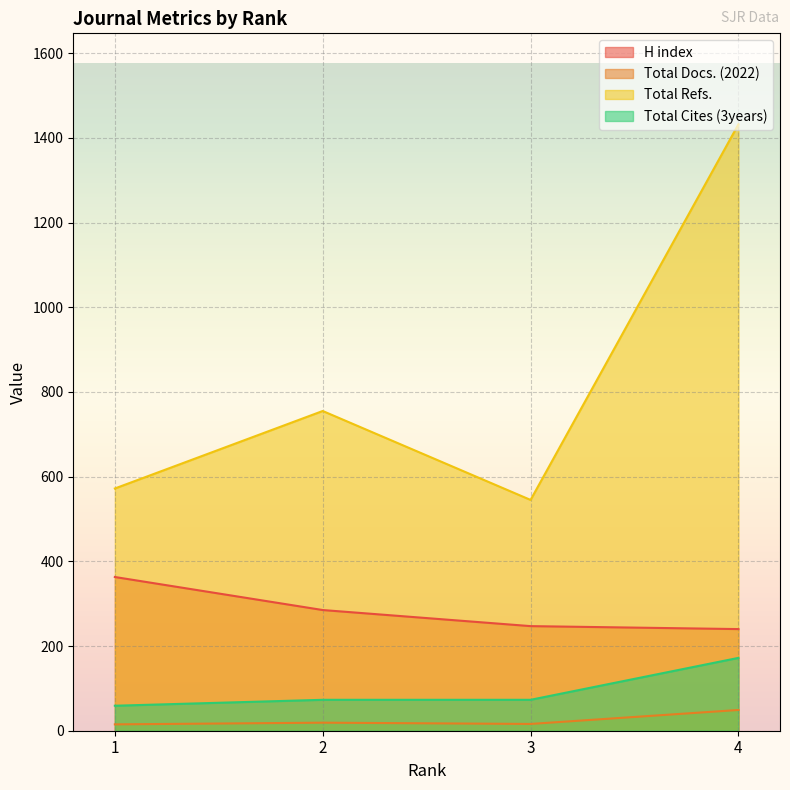

How many lines are shown in the chart?

4